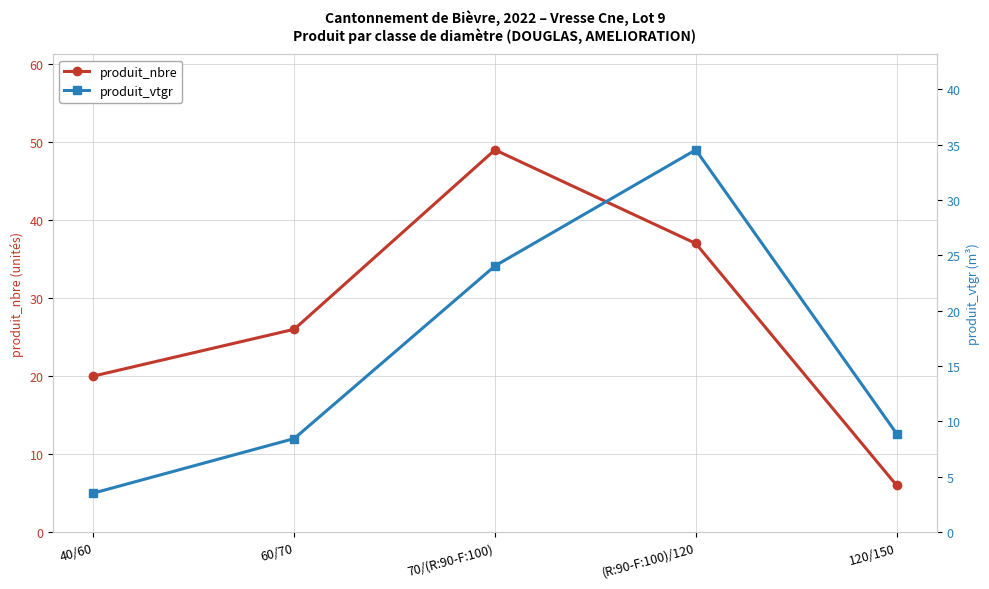

At which category is the sum across all series the highest?

70/(R:90-F:100)